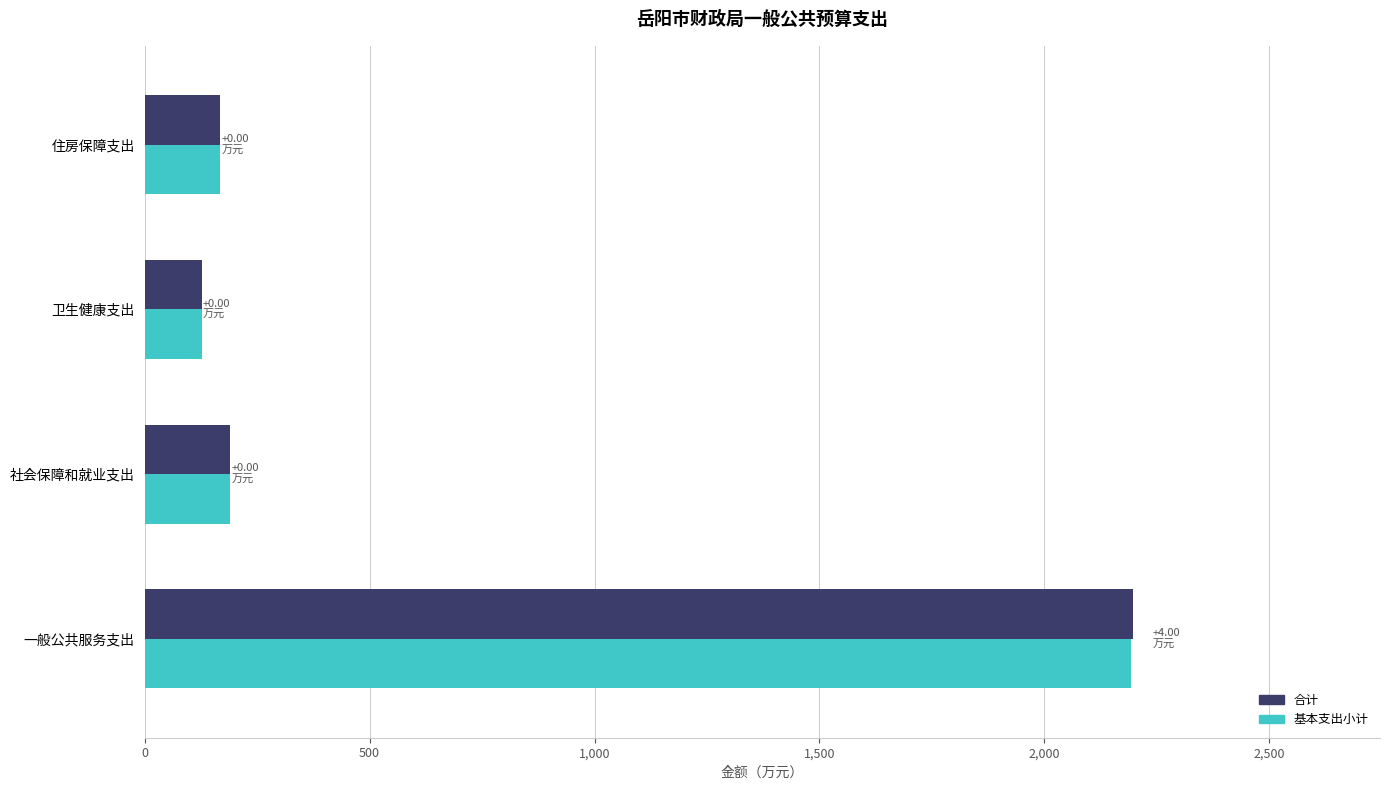

What is the total value across all series at 社会保障和就业支出?

380.2